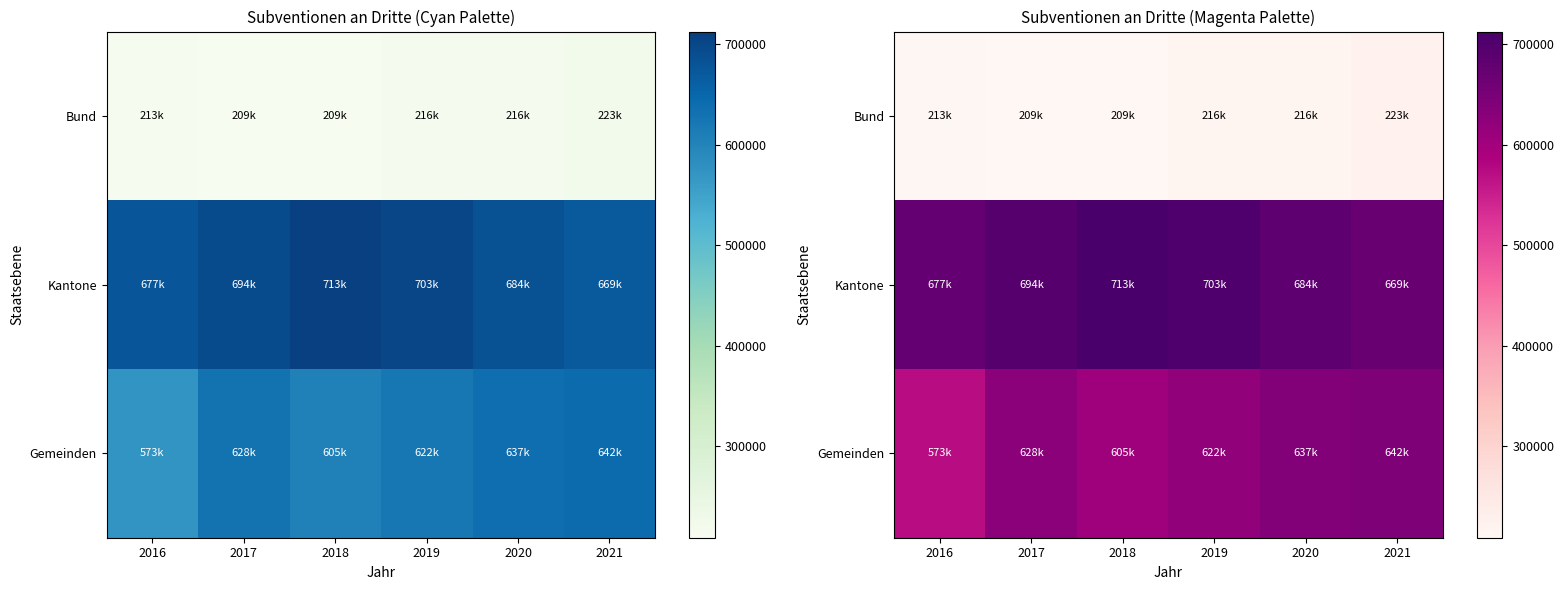

Which series has the largest total across all categories?

Kantone